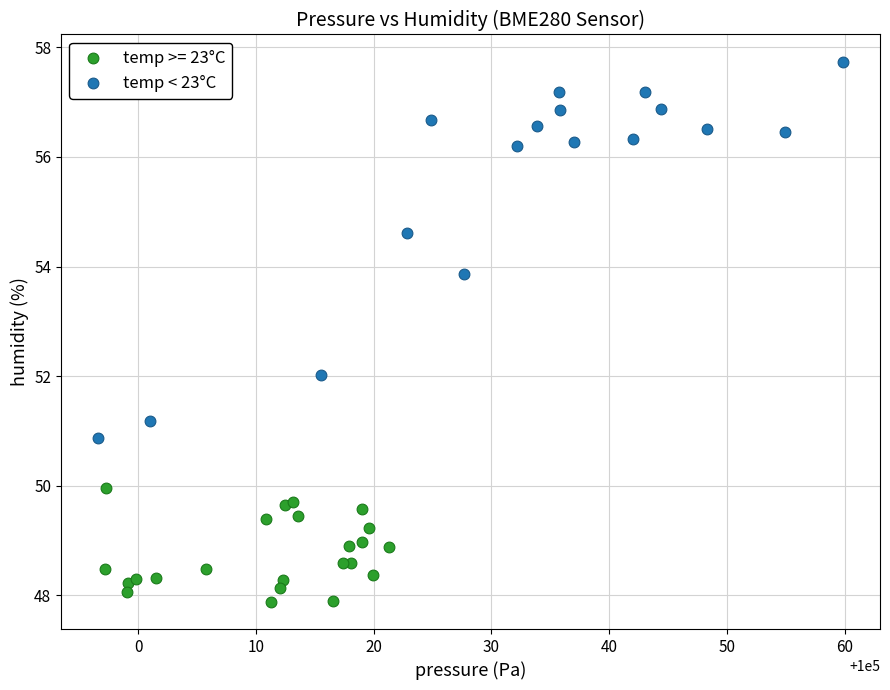

Which series reaches the maximum Y coordinate?

temp < 23°C